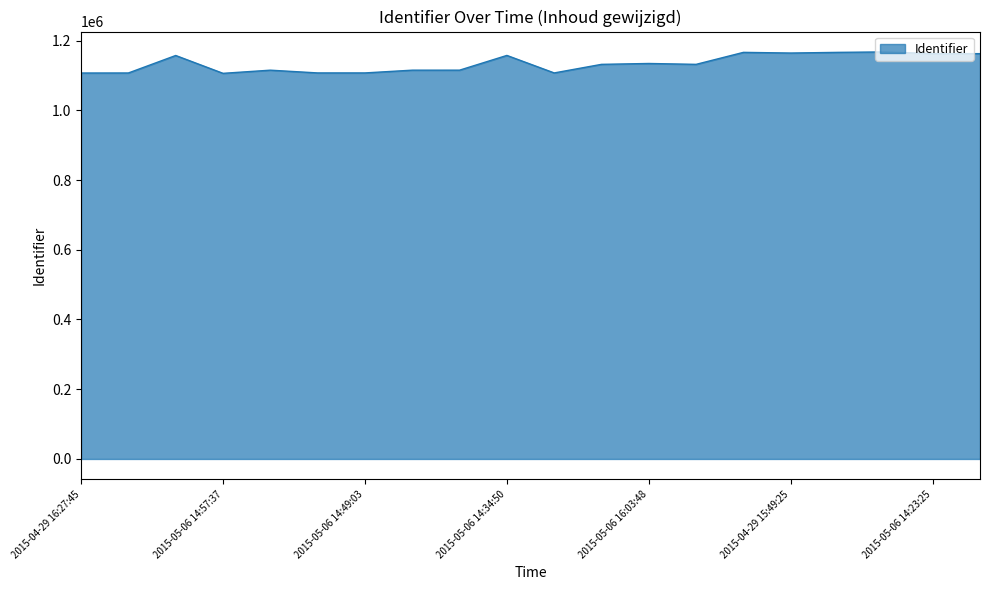

How many categories are shown in the chart?

20